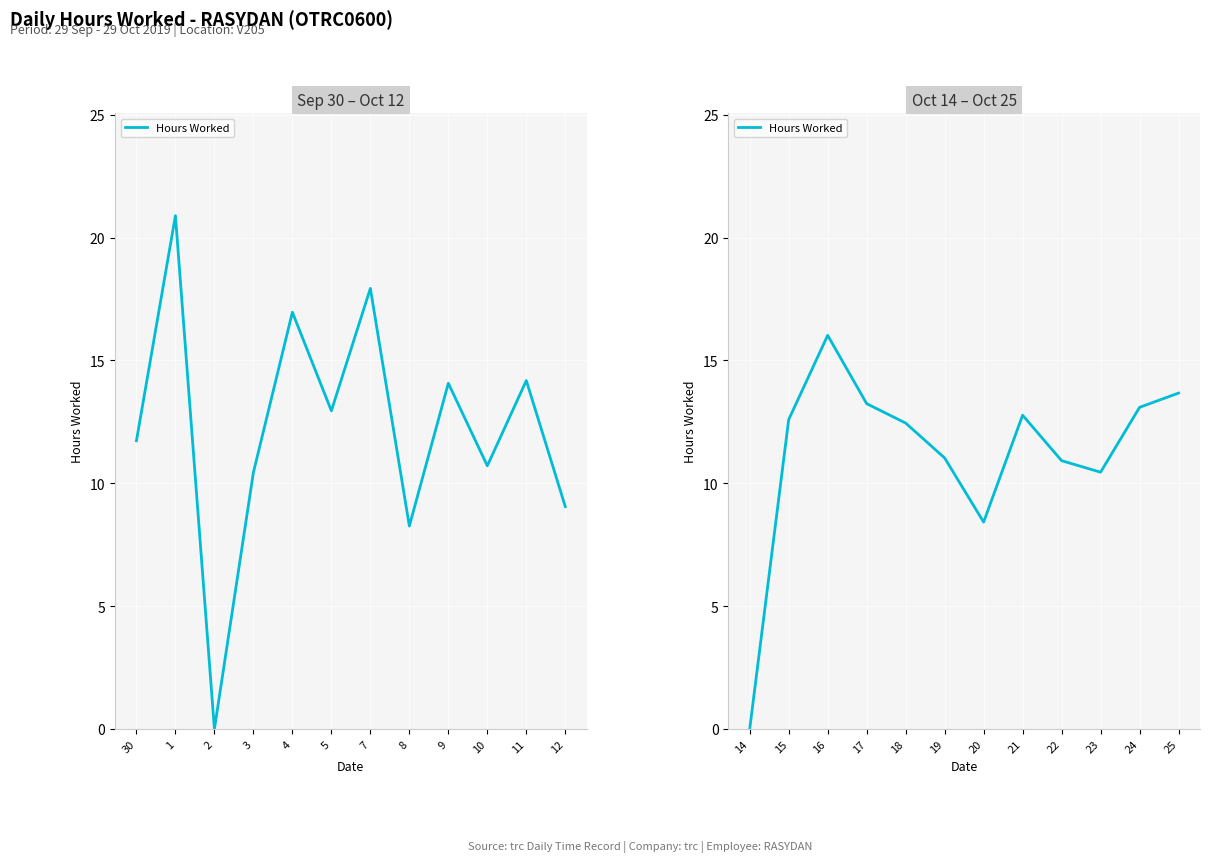

What is the value of the 8th point from the left?

12.8